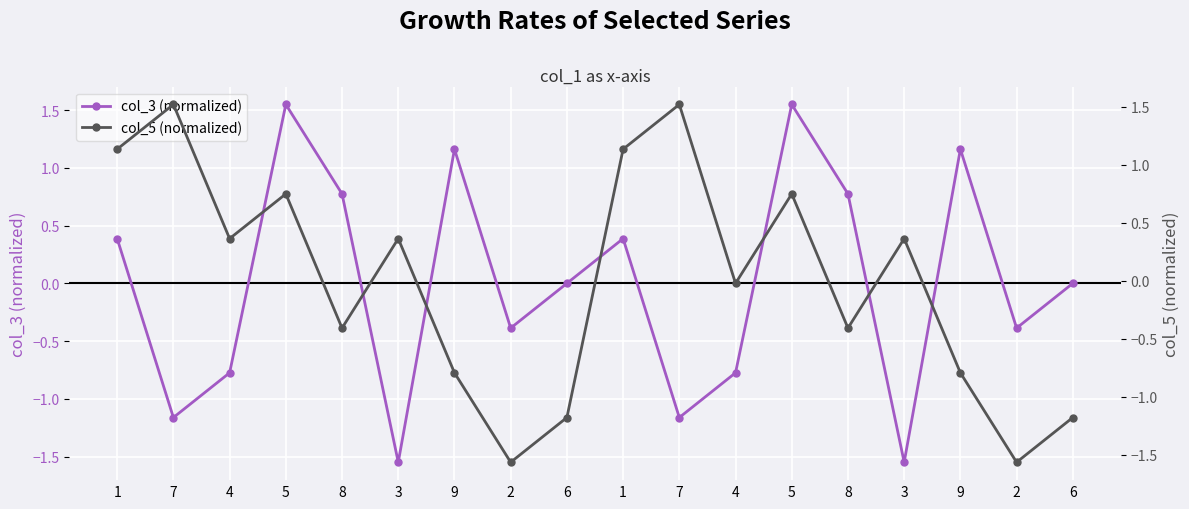

The col_3 (normalized) series shows 0.4 at 1. True or false?

True